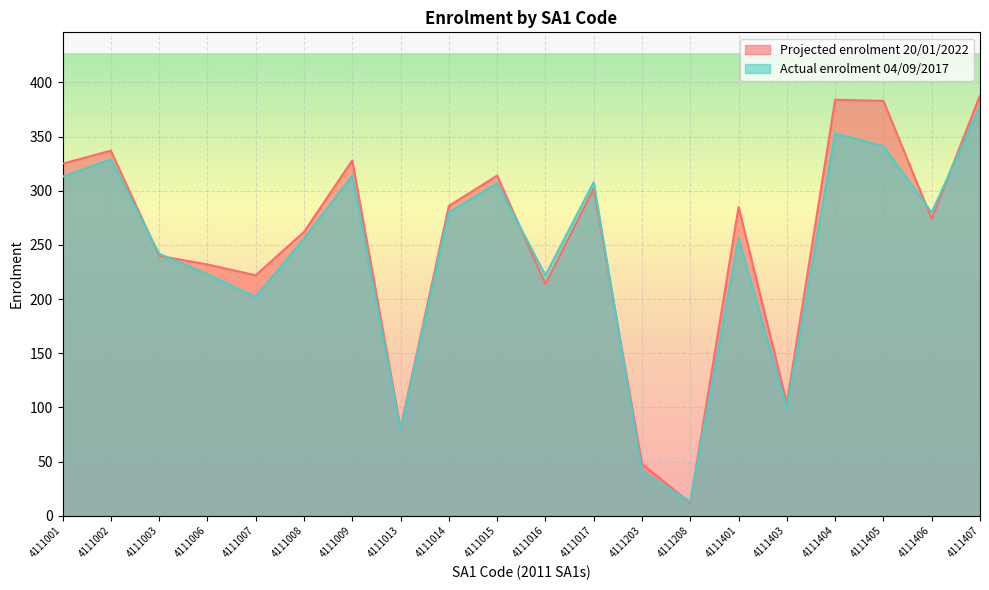

Which category has the lowest value across all series?

4111208